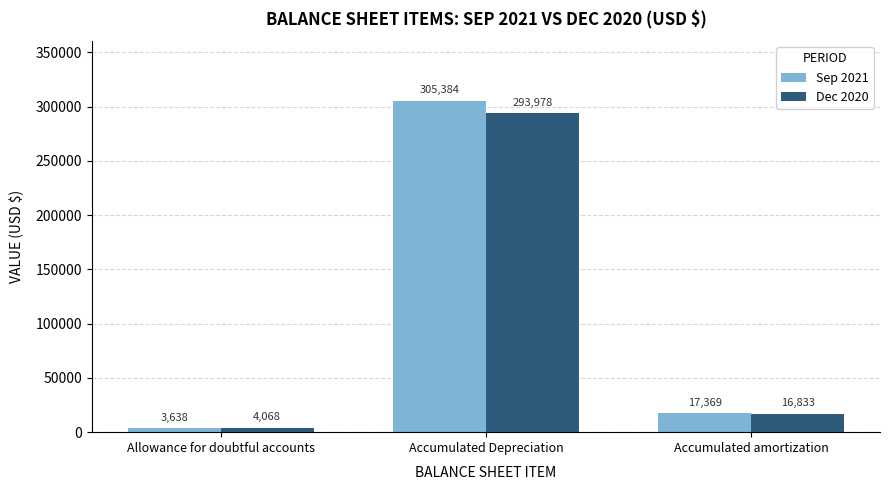

What is the greatest value displayed?

305384